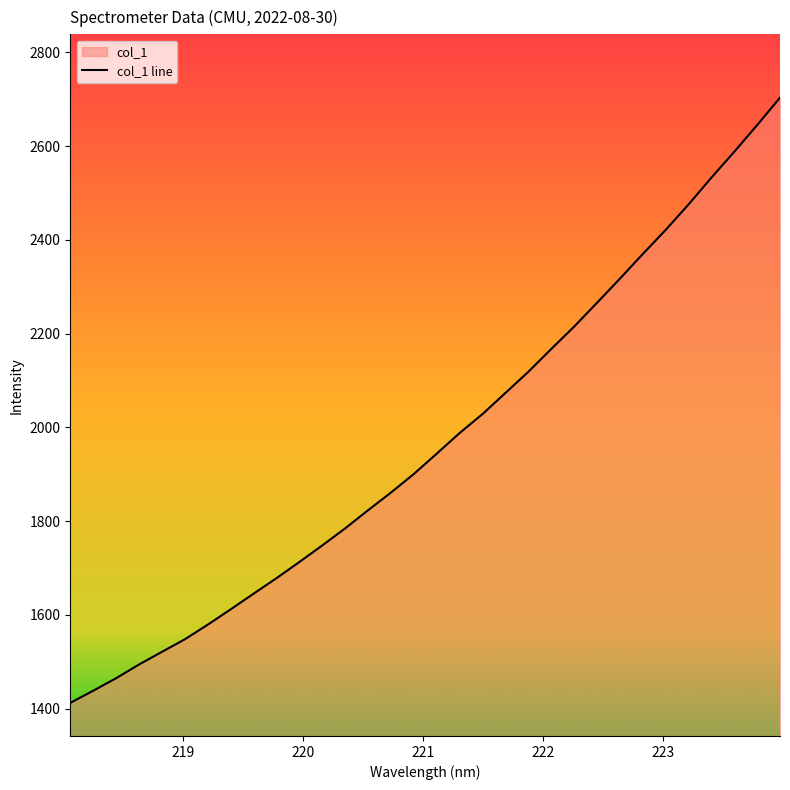

What is the difference between the values at 218.0596 and 221.3083?

575.9